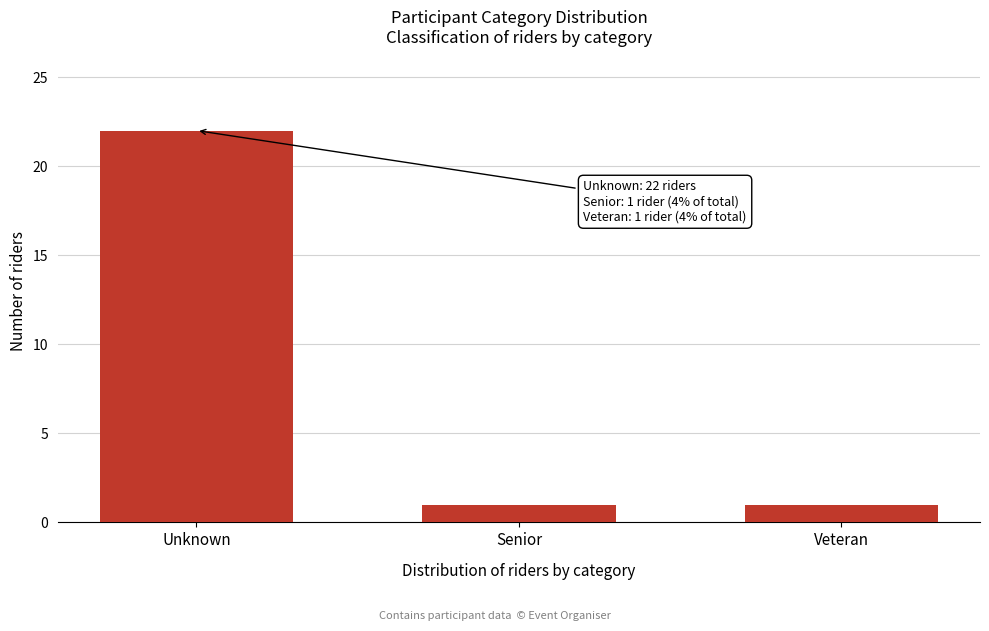

Reading left to right, extract all data points from this chart.

Unknown=22	Senior=1	Veteran=1